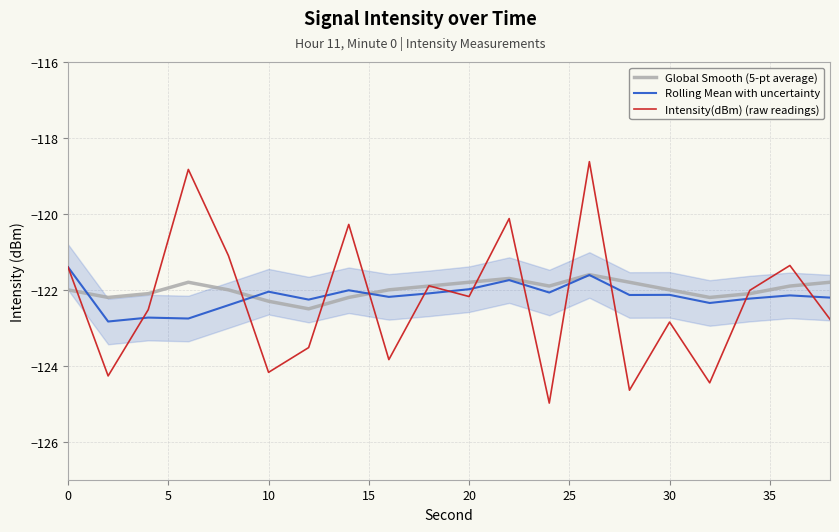

Which series has the widest spread of values?

Intensity(dBm) (raw readings)